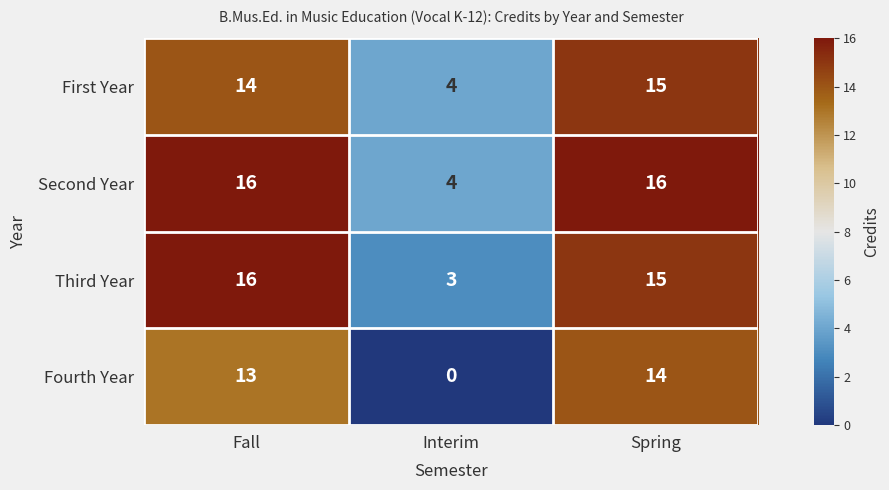

Reading left to right, list all the values displayed in this chart.

First Year: 14	4	15
Second Year: 16	4	16
Third Year: 16	3	15
Fourth Year: 13	0	14